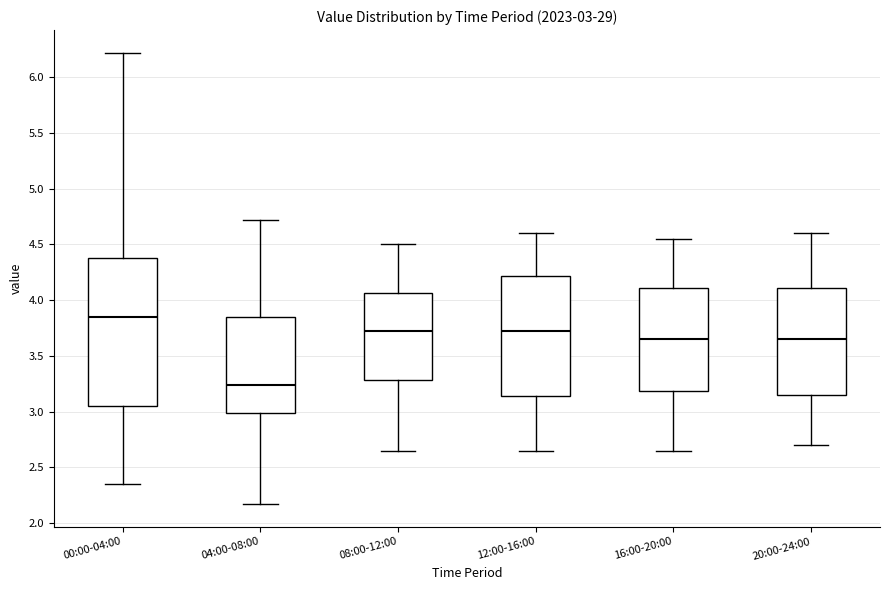

Which box is the tallest, from its lower edge to its upper edge?

00:00-04:00